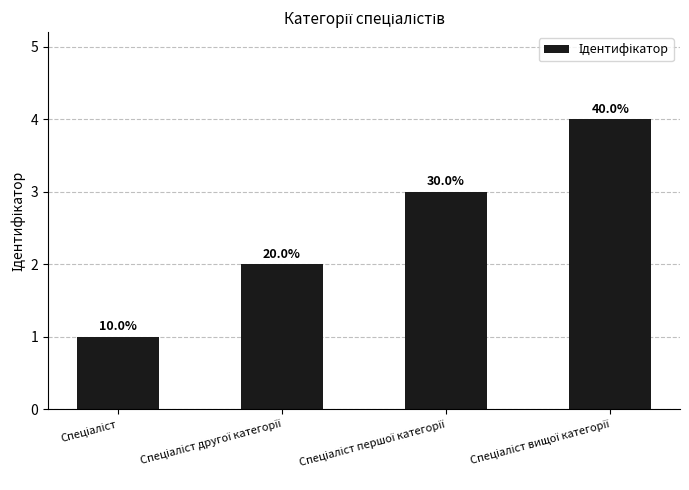

What is the difference between the values at Спеціаліст and Спеціаліст першої категорії?

2